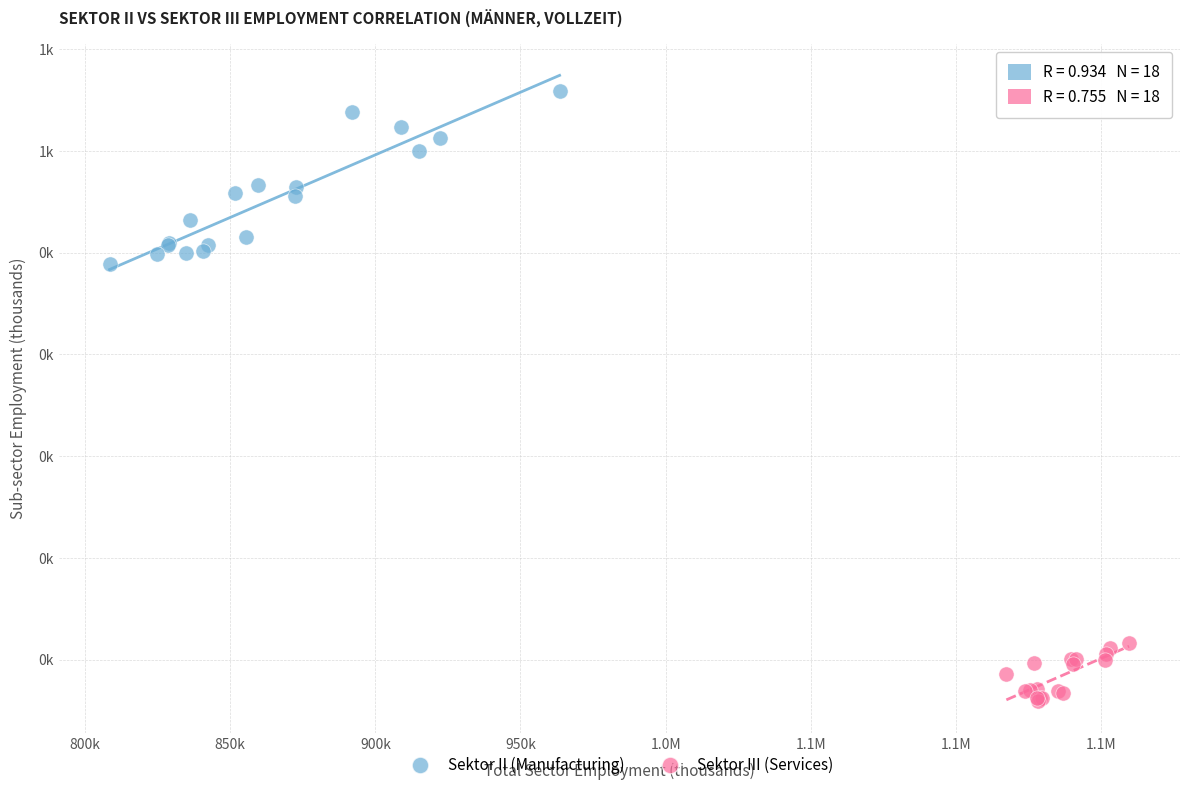

Which series contains the highest Y value?

Sektor II (Manufacturing)